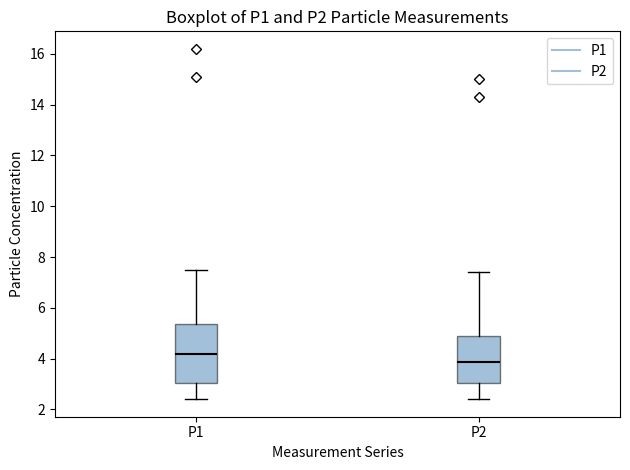

Reading left to right, read every box against the y-axis: the position of its median line, the range the box covers, and the ends of its whiskers. The values are not printed on the chart, so give them approximately, as read against the axis.

P1: median 4.2, box 3.0 to 5.4, whiskers 2.4 to 7.6
P2: median 3.8, box 3.0 to 5.0, whiskers 2.4 to 7.4